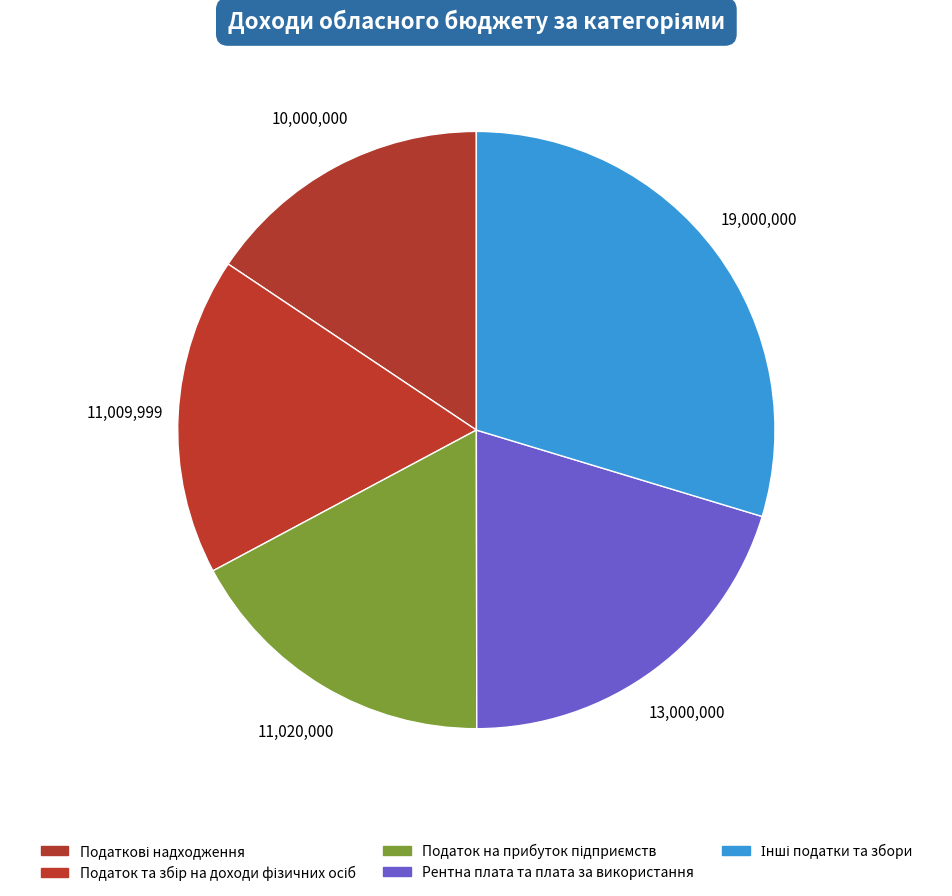

Which category has the biggest portion of the pie?

Інші податки та збори